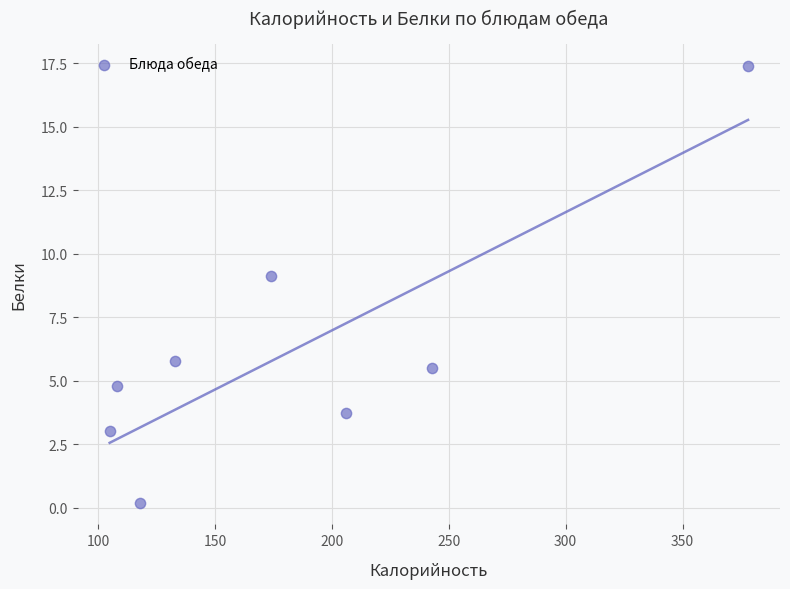

What is the range of X values (max minus min)?

273.0